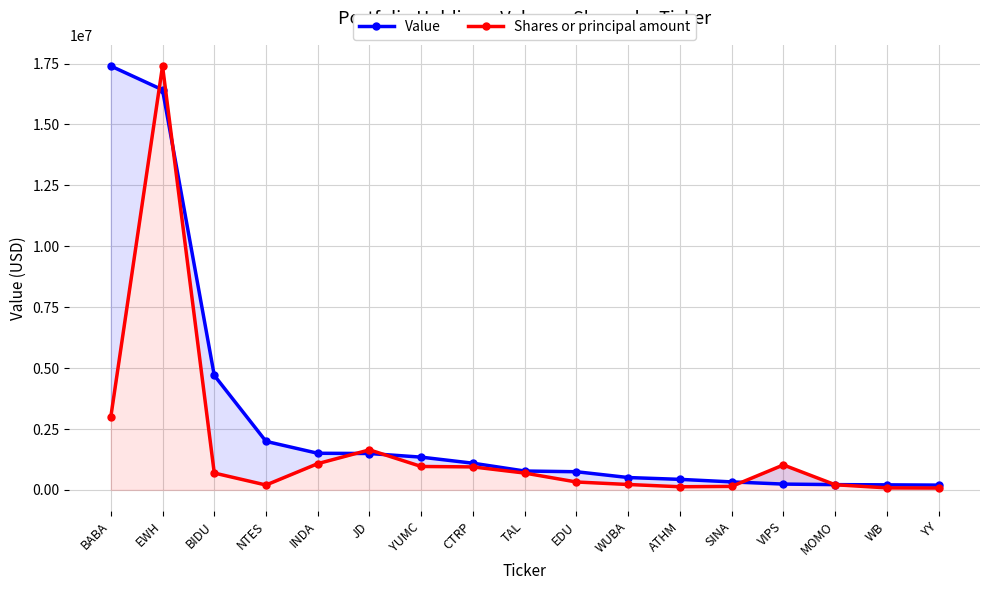

True or false: Value has more than 1 interior local peaks.

False